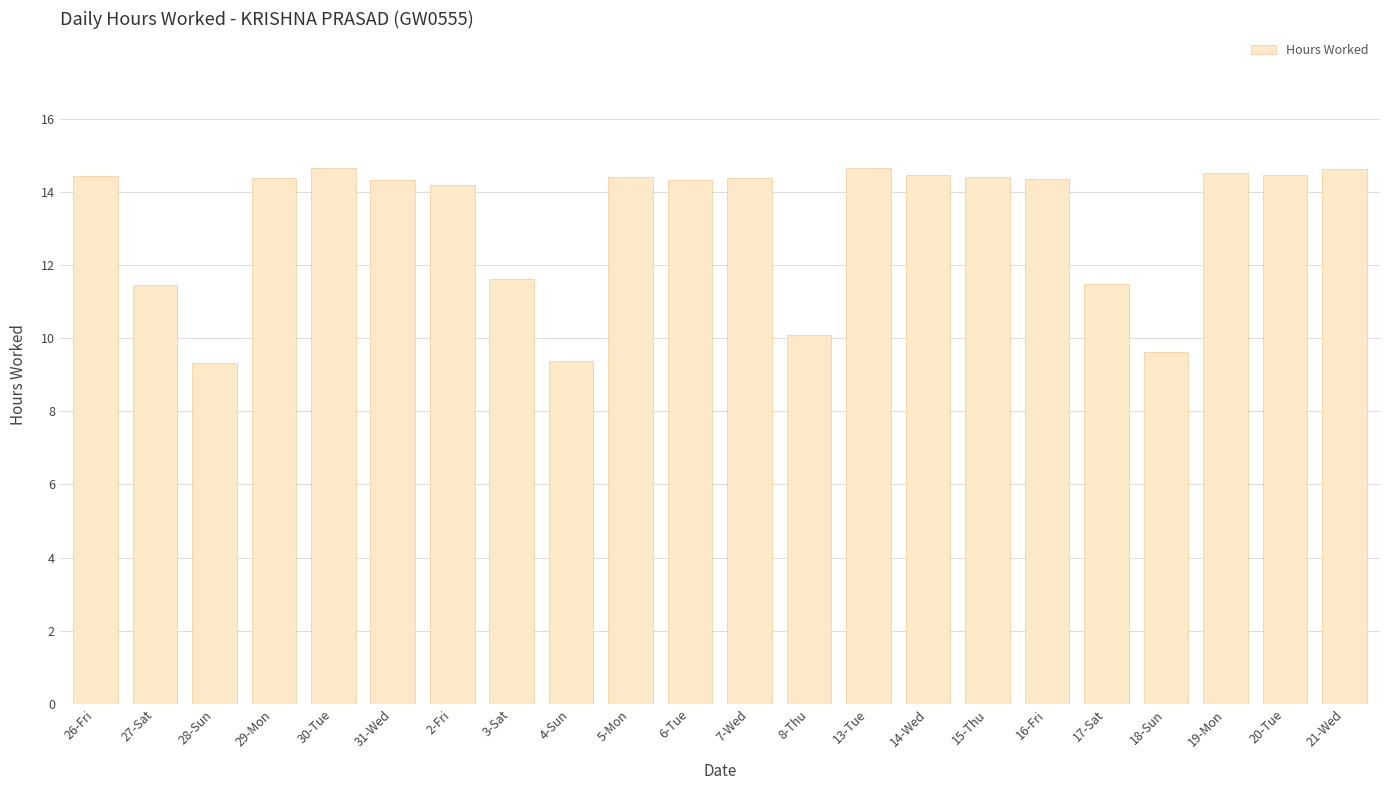

What is the ratio of the value at 19-Mon to the value at 17-Sat?

1.3